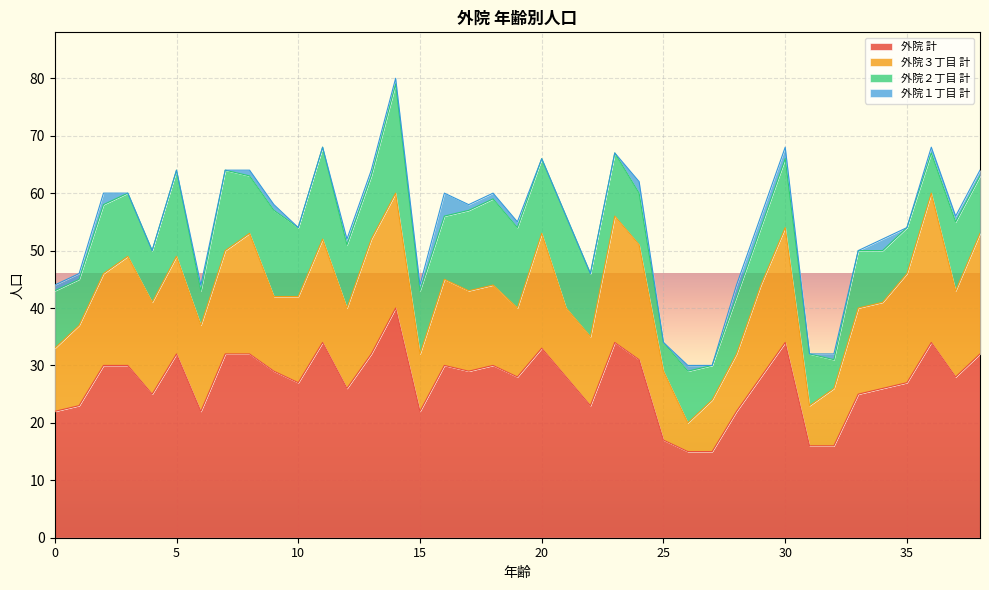

What value does the 外院２丁目 計 series have at 21?

16